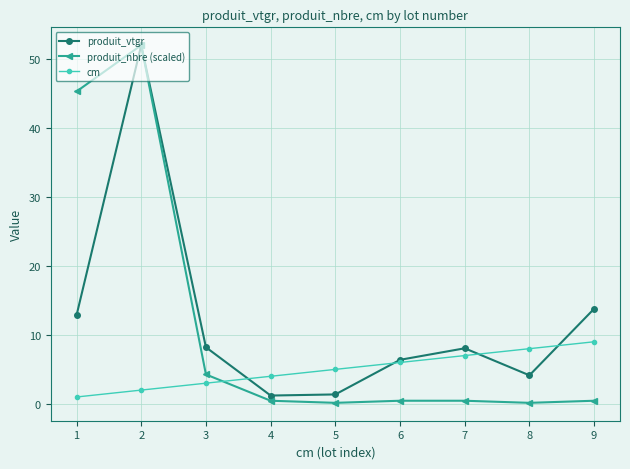

At which category does produit_vtgr reach its first local peak?

2